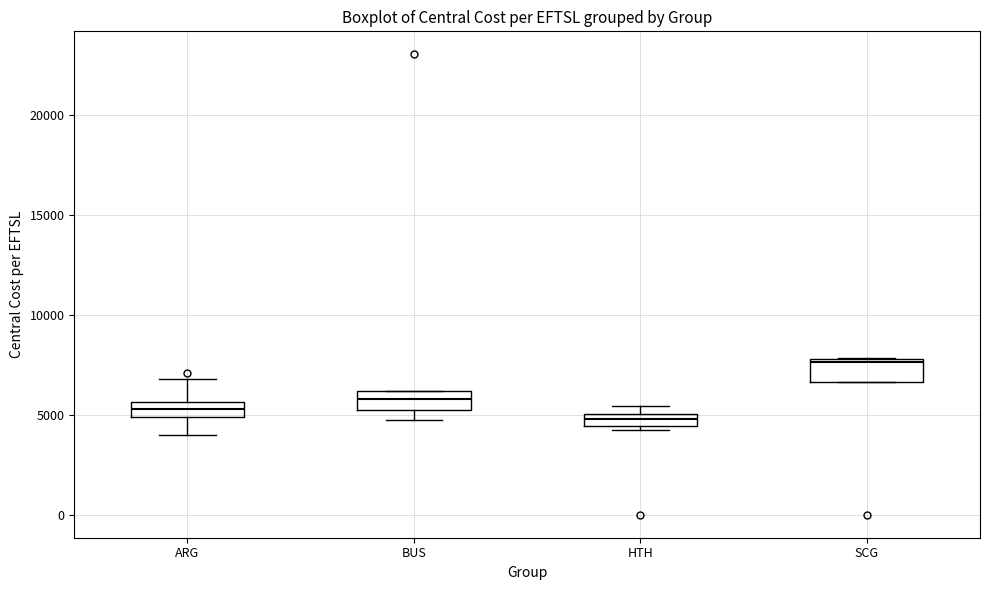

Where is the upper edge of the box for BUS on the y-axis? The values are not printed on the chart, so give them approximately, as read against the axis.

6000